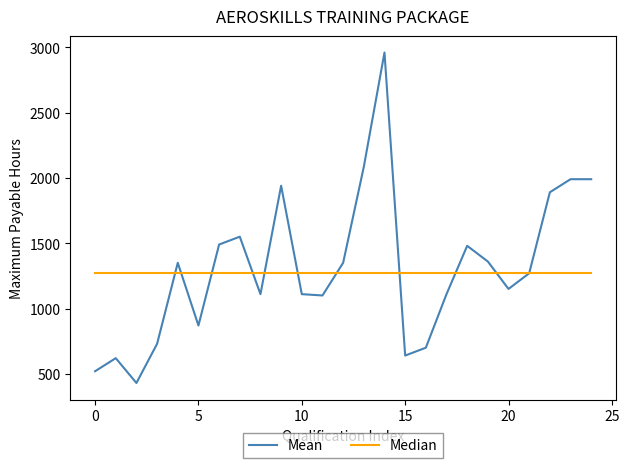

List the series in order of their overall mean, highest first.

Mean, Median